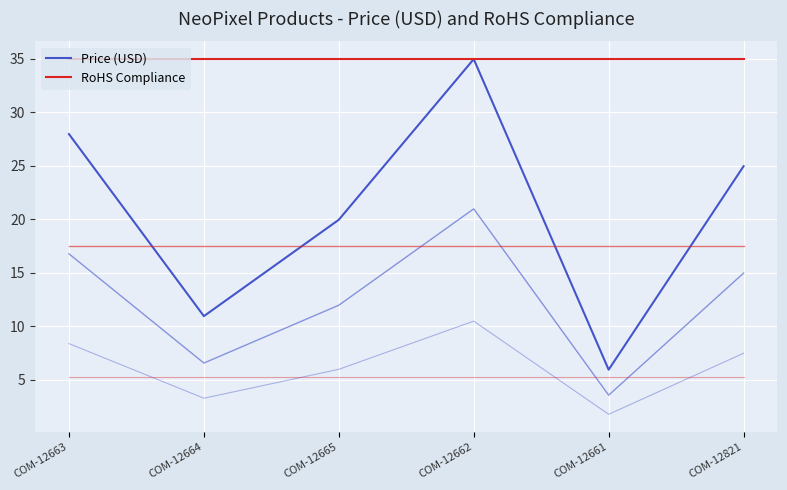

Does the chart have visible grid lines?

Yes